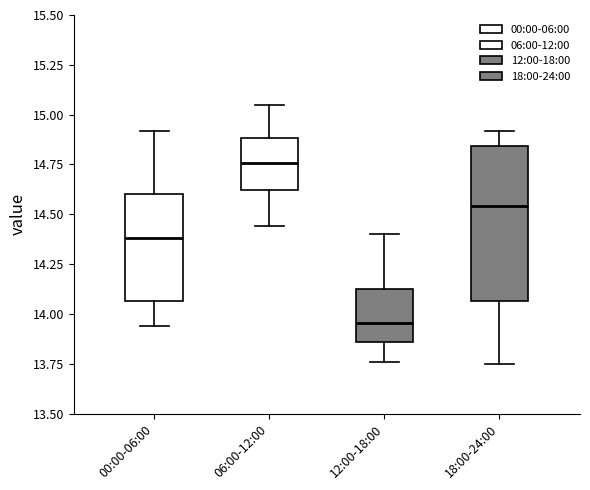

Reading left to right, read every box against the y-axis: the position of its median line, the range the box covers, and the ends of its whiskers. The values are not printed on the chart, so give them approximately, as read against the axis.

00:00-06:00: median 14.40, box 14.05 to 14.60, whiskers 13.95 to 14.90
06:00-12:00: median 14.75, box 14.60 to 14.90, whiskers 14.45 to 15.05
12:00-18:00: median 13.95, box 13.85 to 14.15, whiskers 13.75 to 14.40
18:00-24:00: median 14.55, box 14.05 to 14.85, whiskers 13.75 to 14.90